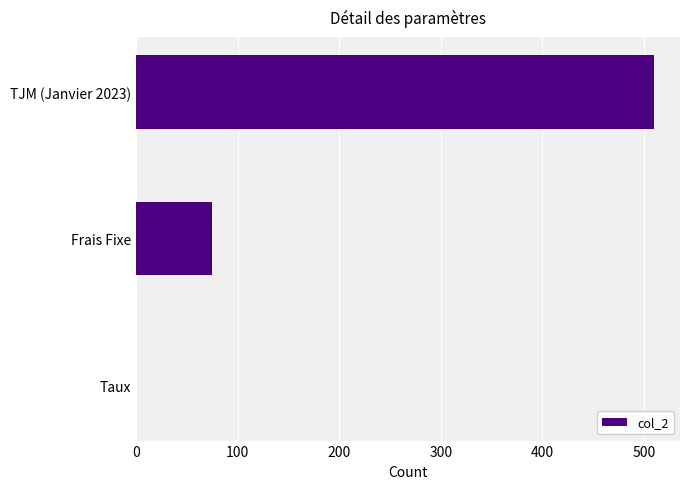

How many data points does each series have?

3